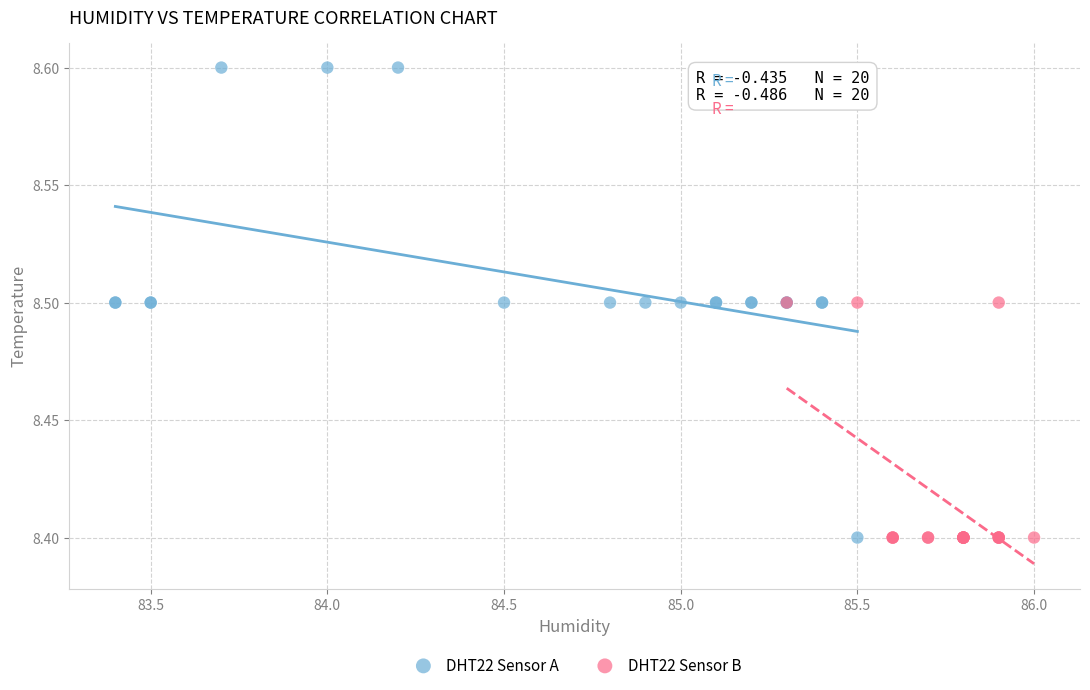

What are all the series names shown in the legend?

DHT22 Sensor A, DHT22 Sensor B